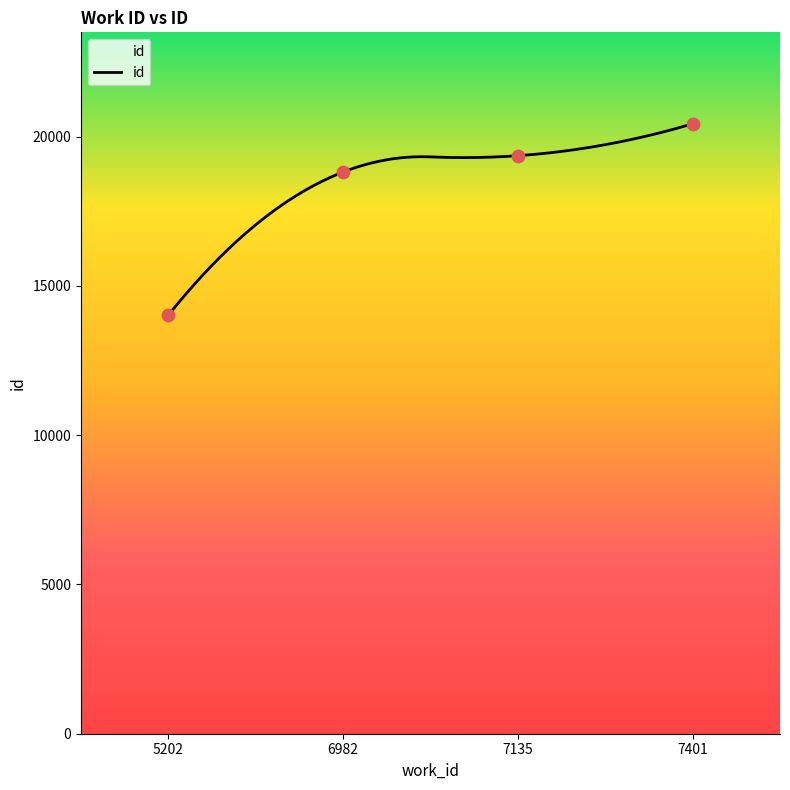

Between 7401 and 7135, which is larger?

7401